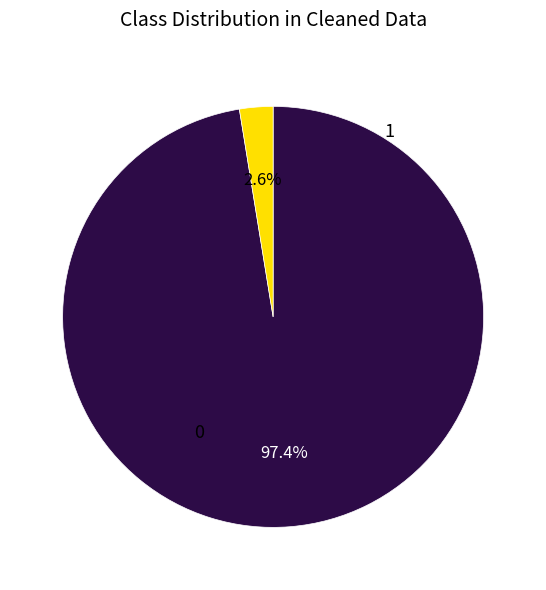

Is there any slice that represents more than half of the pie?

Yes